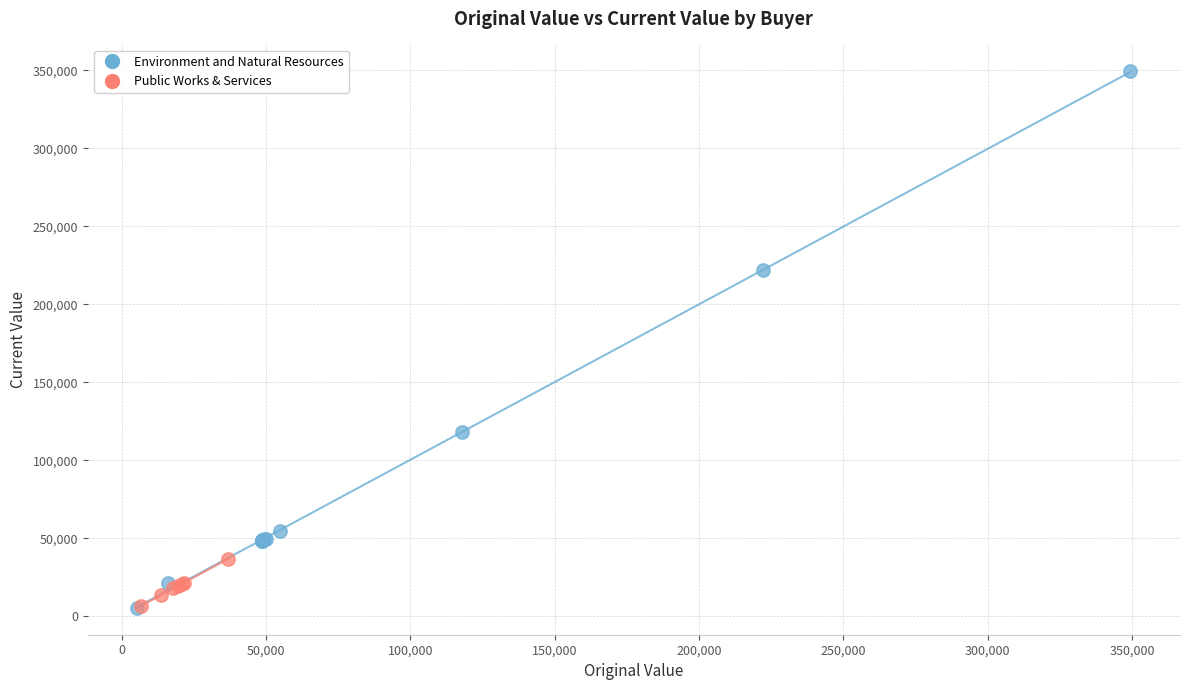

Which series contains the highest Y value?

Environment and Natural Resources